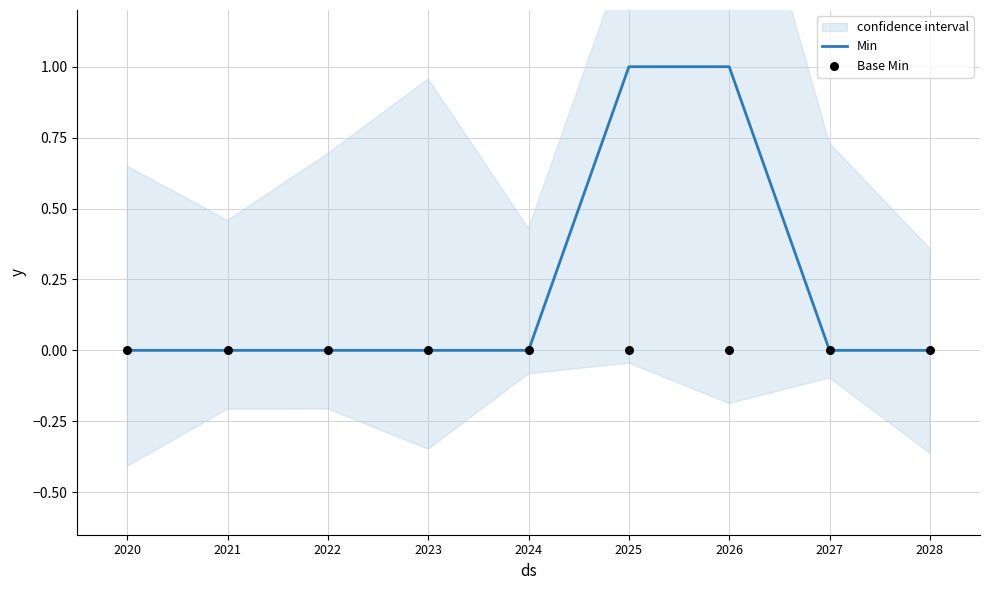

Which series contains the highest Y value?

Min